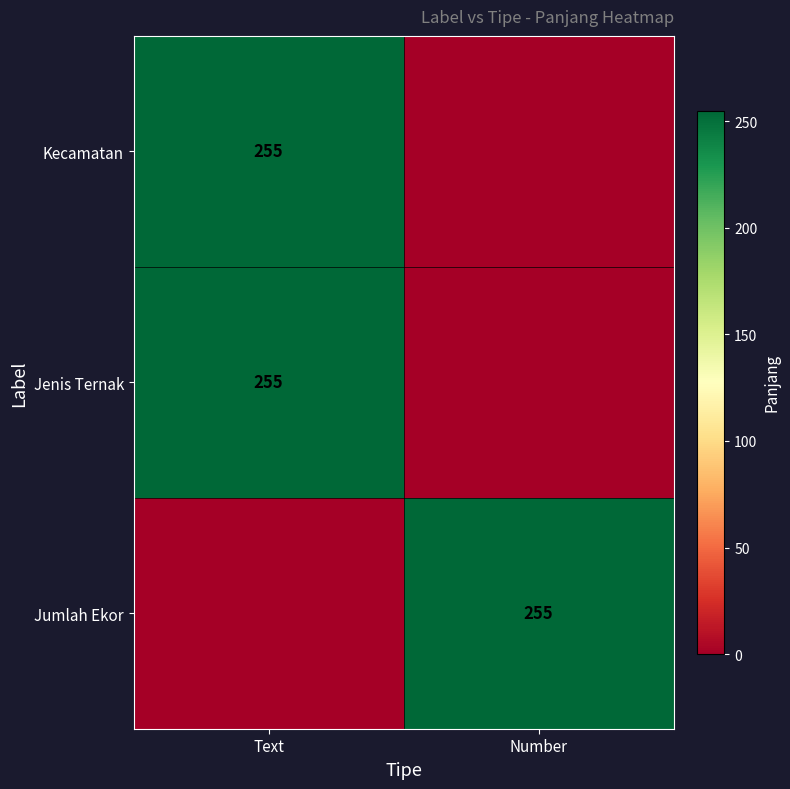

At which category is the sum across all series the highest?

Text